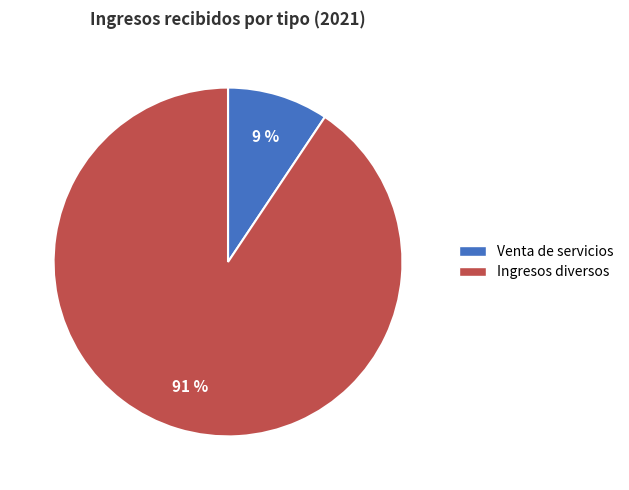

Rank the categories by value from lowest to highest.

Venta de servicios, Ingresos diversos